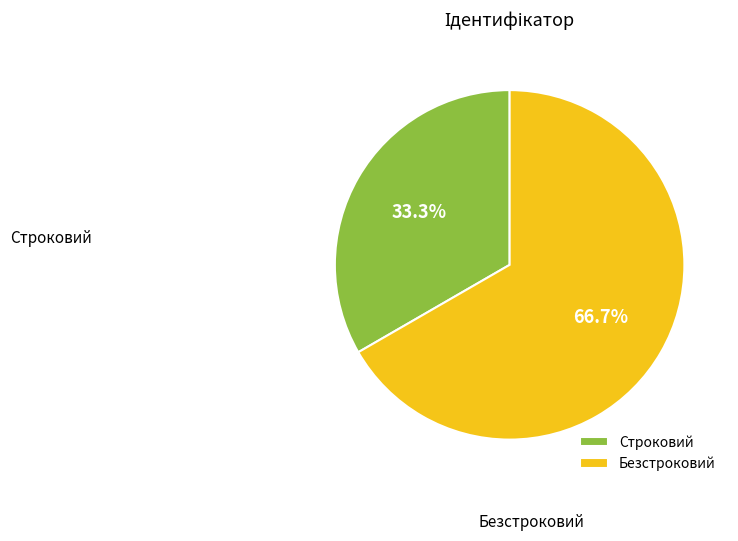

Does Строковий represent more than half of the total?

No